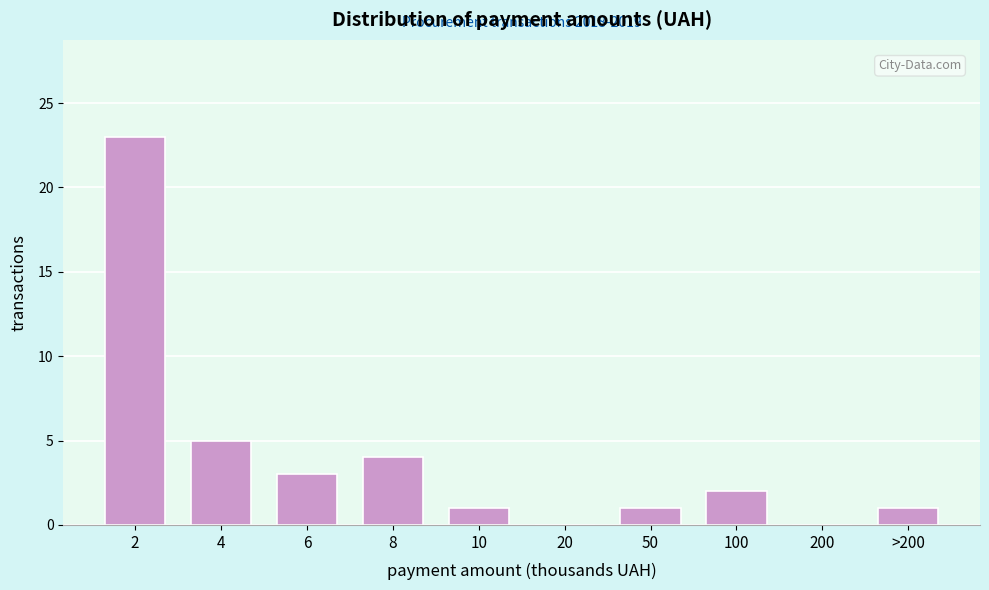

Reading left to right, transcribe all the data shown in this chart.

2=23	4=5	6=3	8=4	10=1	20=0	50=1	100=2	200=0	>200=1